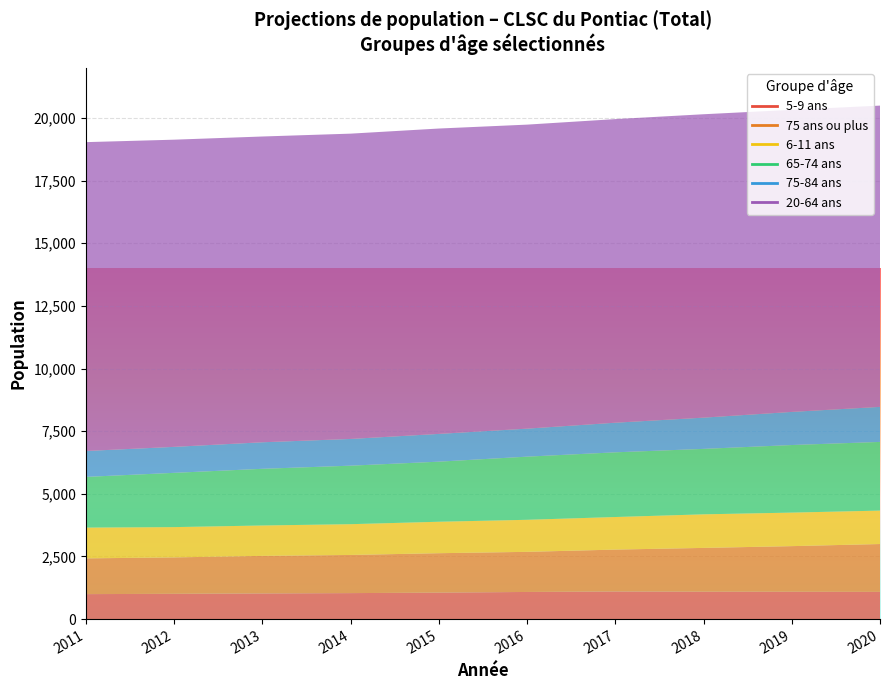

What are all the series names shown in the legend?

5-9 ans, 75 ans ou plus, 6-11 ans, 65-74 ans, 75-84 ans, 20-64 ans